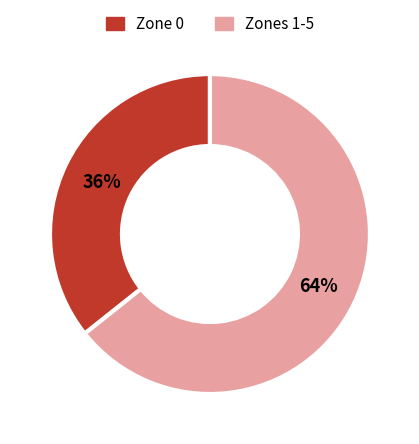

To the nearest percent, what percentage of the pie is Zones 1-5?

64%